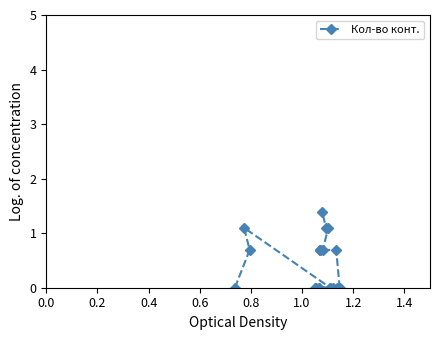

What is the sum of all values?

8.8